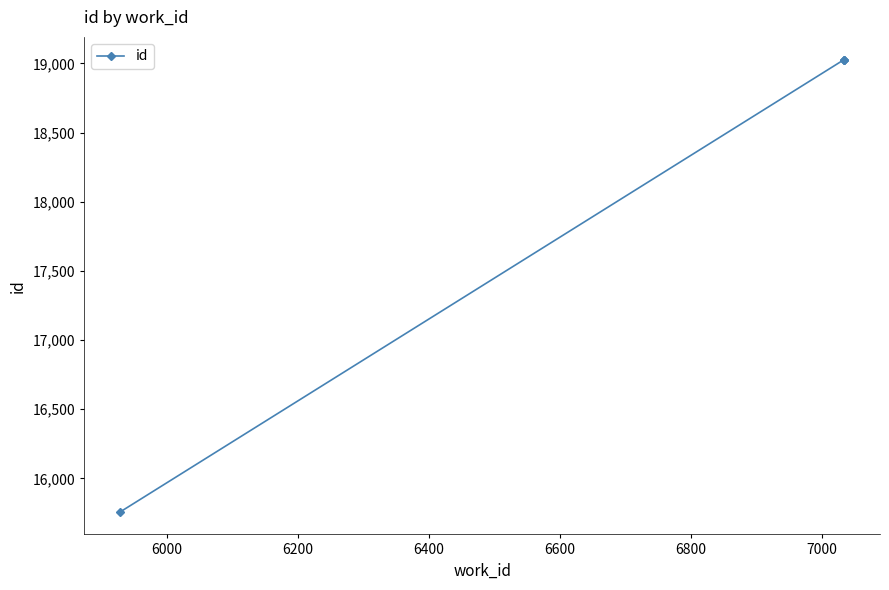

What is the sum of all values?

72840